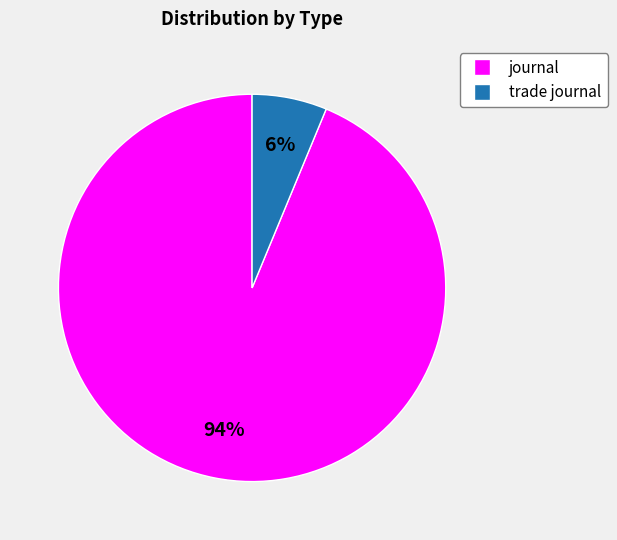

Which category has the smallest portion of the pie?

trade journal